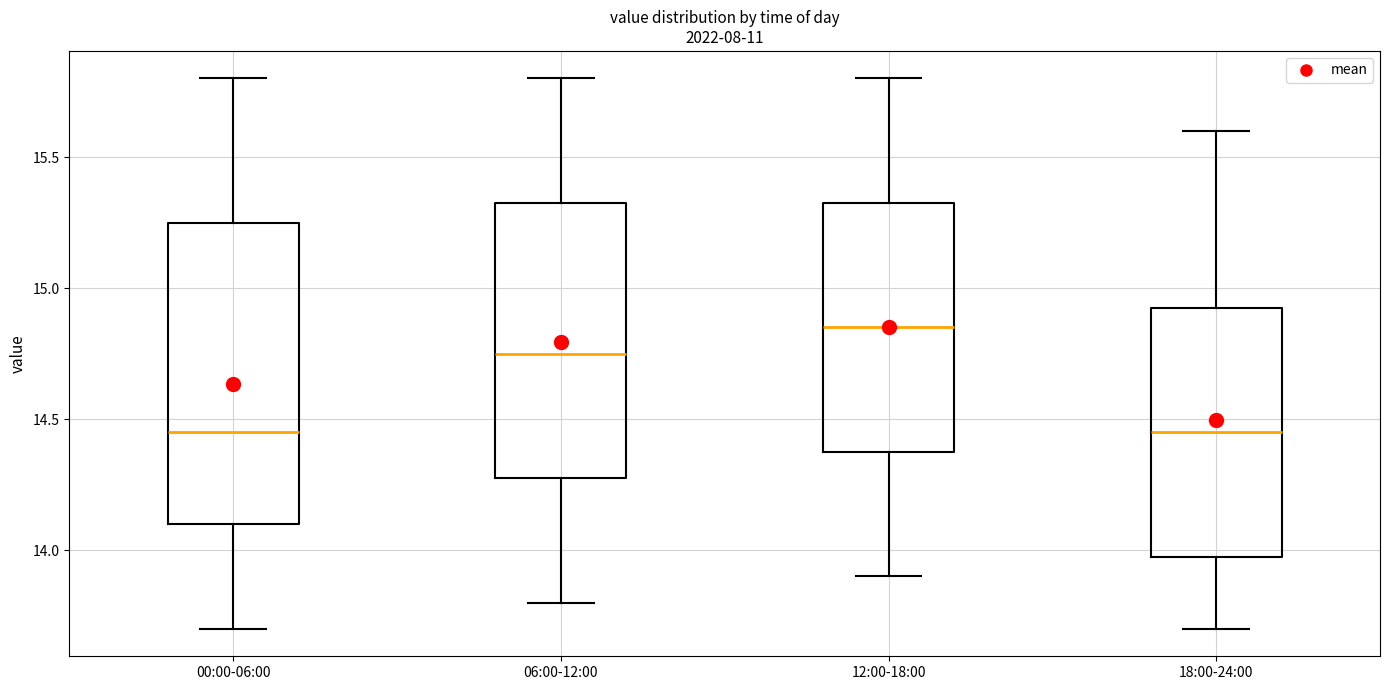

Reading left to right, transcribe this box plot: for each box, give where its median line is, the range the box spans, and where its two whiskers end, as read against the y-axis. The values are not printed on the chart, so give them approximately, as read against the axis.

00:00-06:00: median 14.45, box 14.10 to 15.25, whiskers 13.70 to 15.80
06:00-12:00: median 14.75, box 14.30 to 15.35, whiskers 13.80 to 15.80
12:00-18:00: median 14.85, box 14.40 to 15.35, whiskers 13.90 to 15.80
18:00-24:00: median 14.45, box 14.00 to 14.95, whiskers 13.70 to 15.60